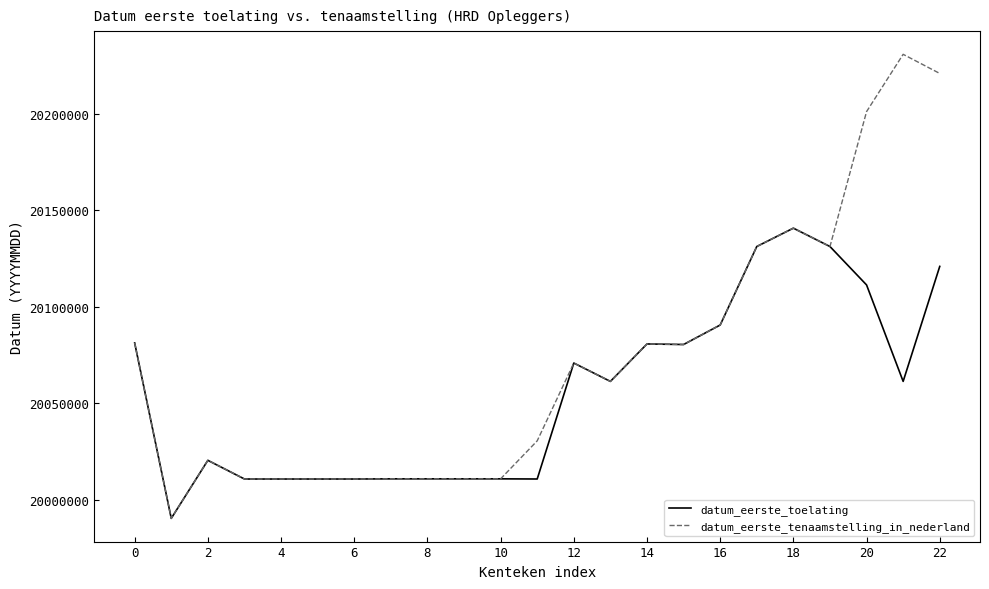

Which series has the widest spread of values?

datum_eerste_tenaamstelling_in_nederland